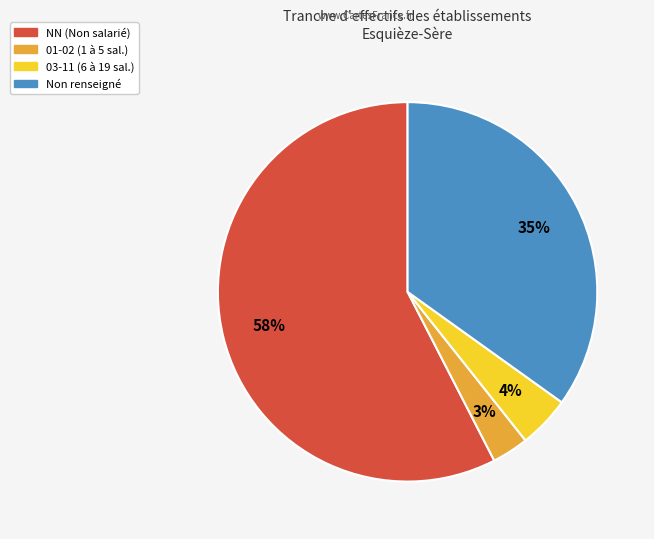

To the nearest percent, what is the average slice percentage?

25%